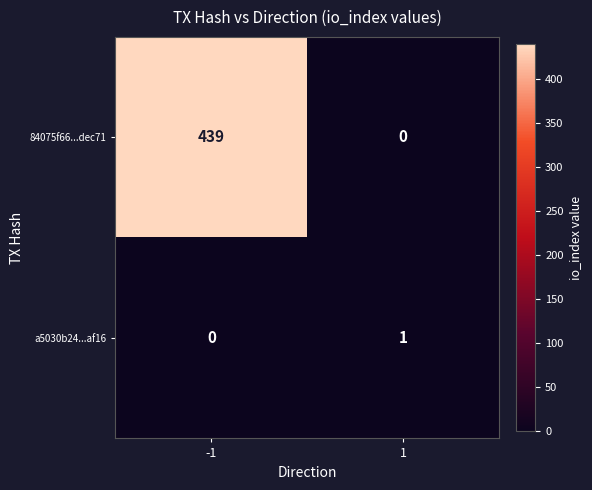

Is the value of a5030b24...af16 at 1 greater than the value of 84075f66...dec71 at -1?

No